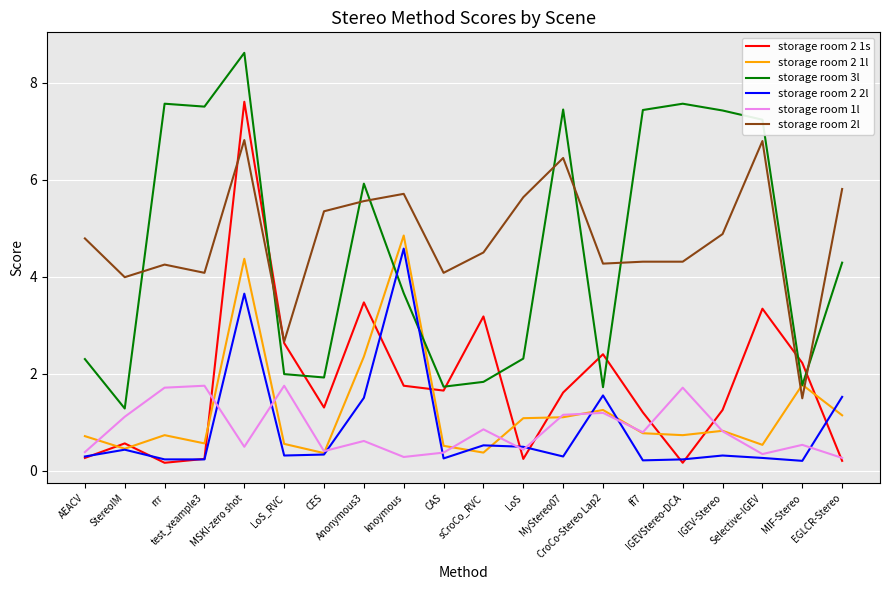

What is the sum of the storage room 3l values at MIF-Stereo and sCroCo_RVC?

3.6